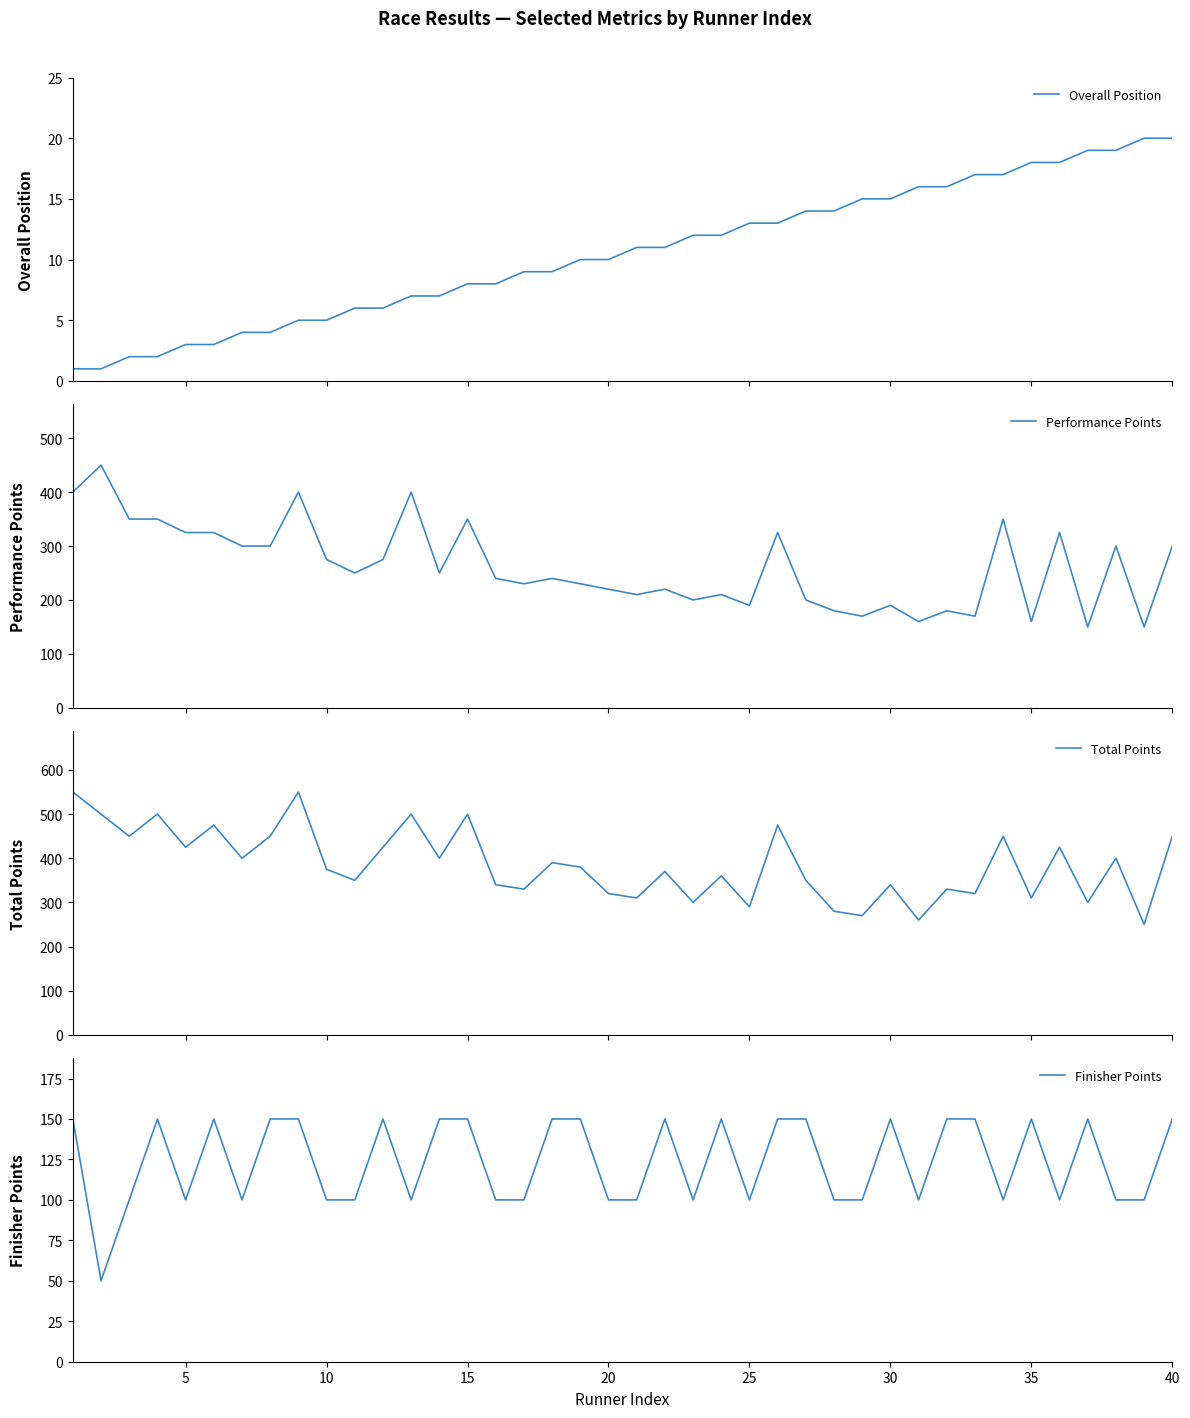

Which series has the widest spread of values?

Performance Points